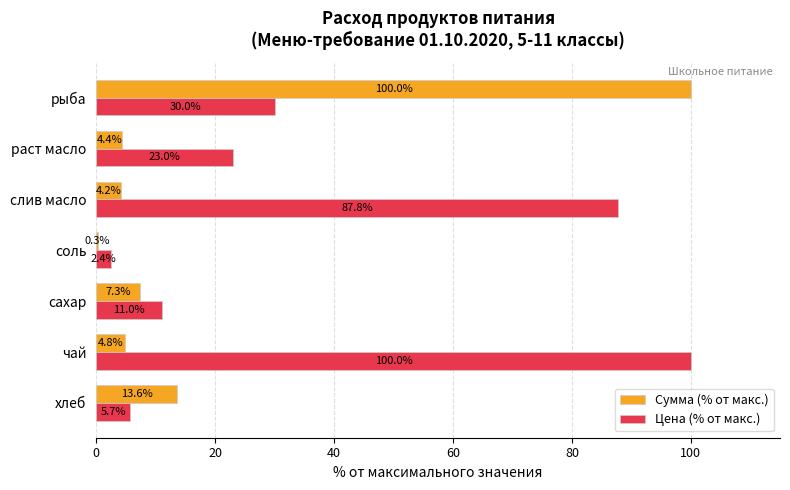

What is the maximum value shown in the chart?

100.0